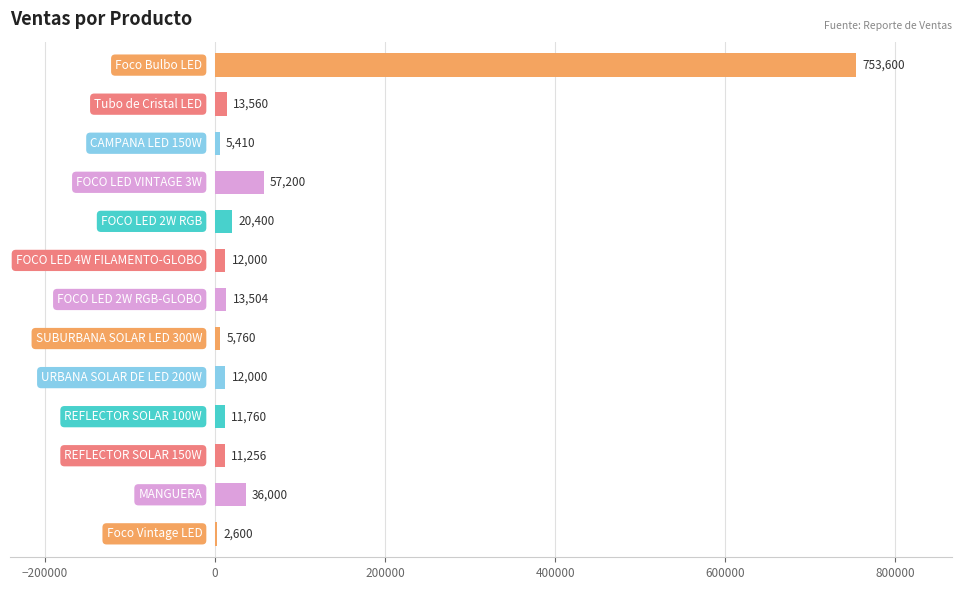

What is the greatest value displayed?

753600